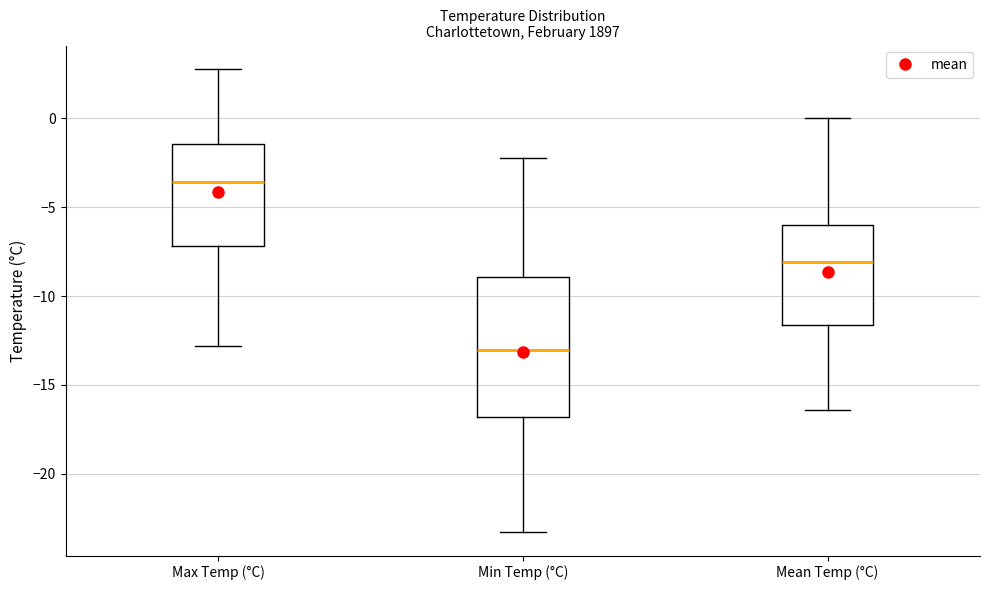

Which box's median line is the lowest?

Min Temp (°C)